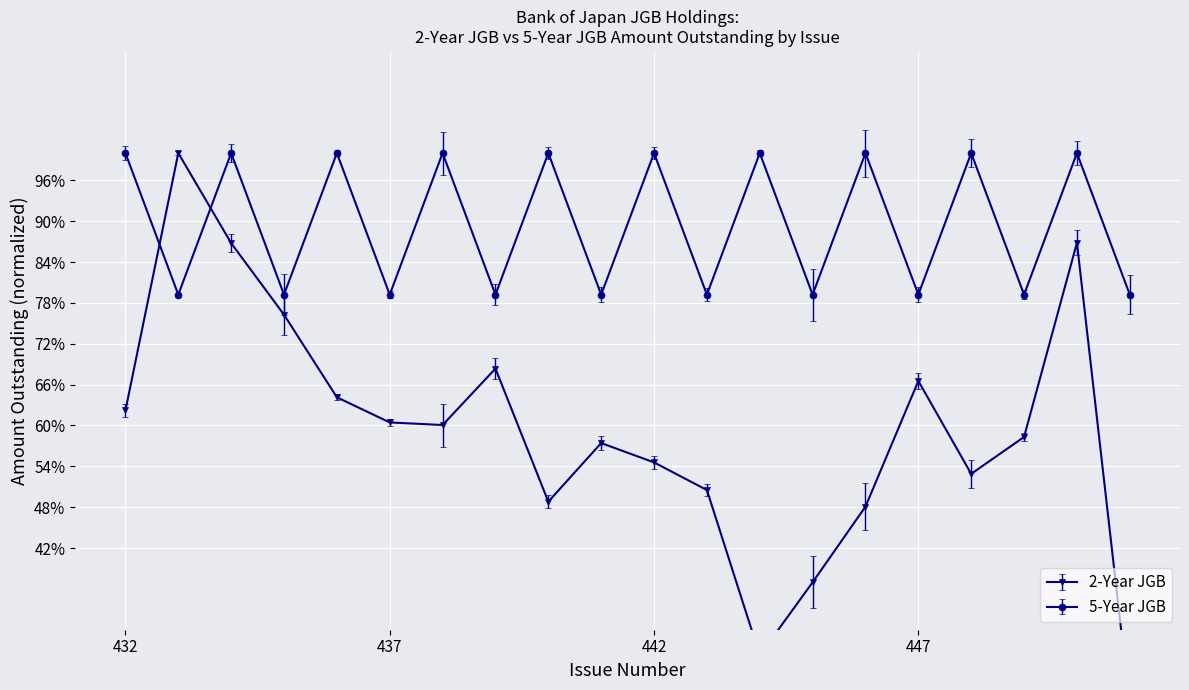

What is the difference between the 5-Year JGB values at 446 and 433?

0.2